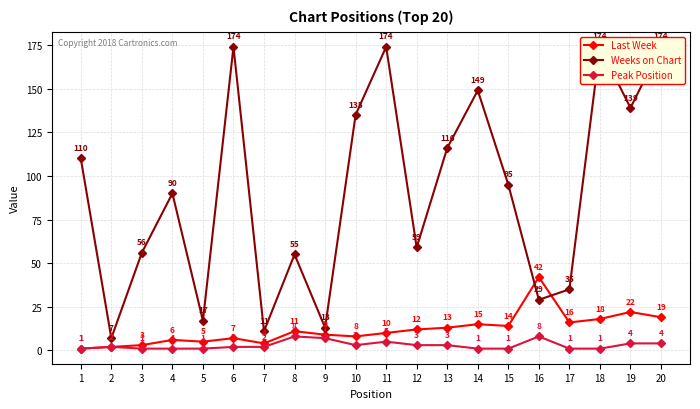

What is the value of the Weeks on Chart point at the 19th from the left?

139